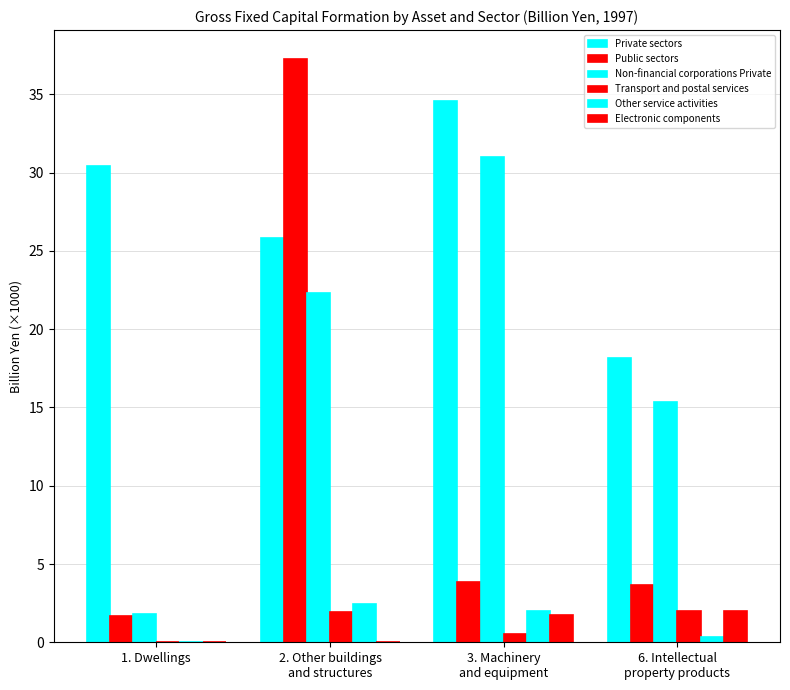

What is the value of the Public sectors bar at the 3rd from the left?

3.8